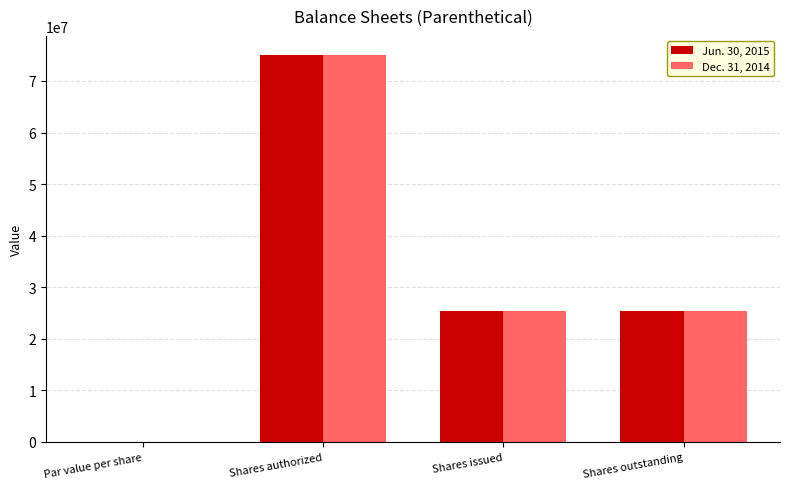

The value of Dec. 31, 2014 at Shares outstanding is 5587673.8. True or false?

False